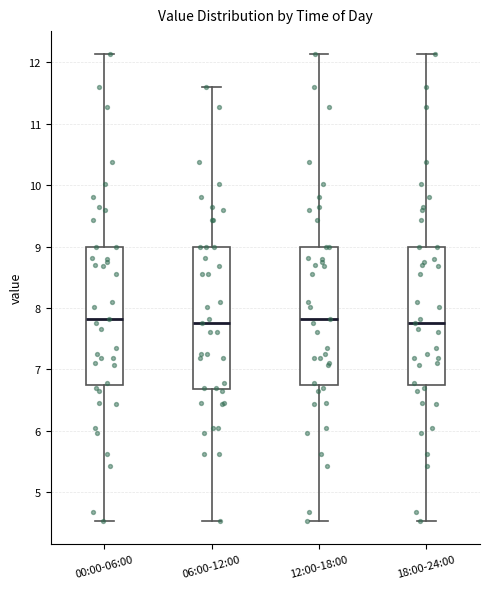

Reading left to right, transcribe this box plot: for each box, give where its median line is, the range the box spans, and where its two whiskers end, as read against the y-axis. The values are not printed on the chart, so give them approximately, as read against the axis.

00:00-06:00: median 7.8, box 6.7 to 9.0, whiskers 4.5 to 12.1
06:00-12:00: median 7.8, box 6.7 to 9.0, whiskers 4.5 to 11.6
12:00-18:00: median 7.8, box 6.7 to 9.0, whiskers 4.5 to 12.1
18:00-24:00: median 7.8, box 6.7 to 9.0, whiskers 4.5 to 12.1